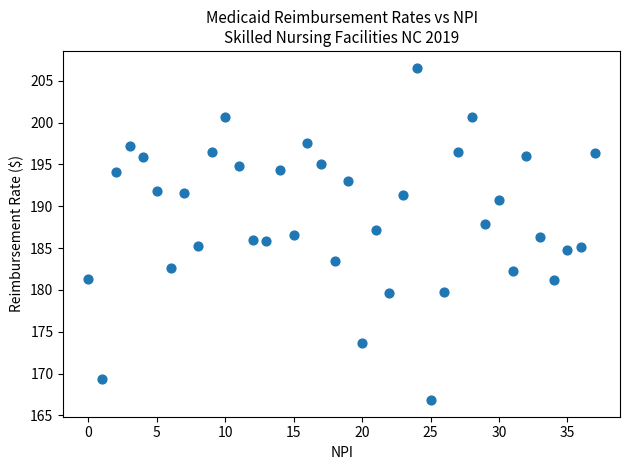

What is the range of Y values (max minus min)?

39.7